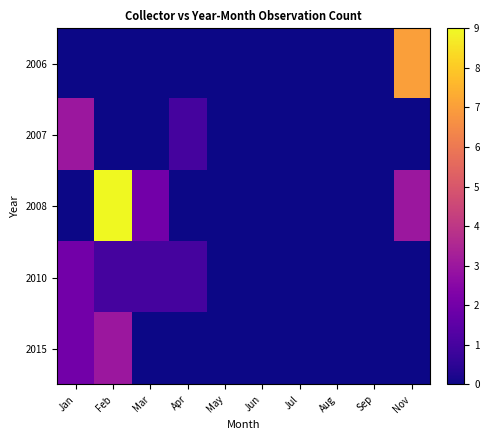

Between Apr and Jun, which series saw the biggest shift?

2007